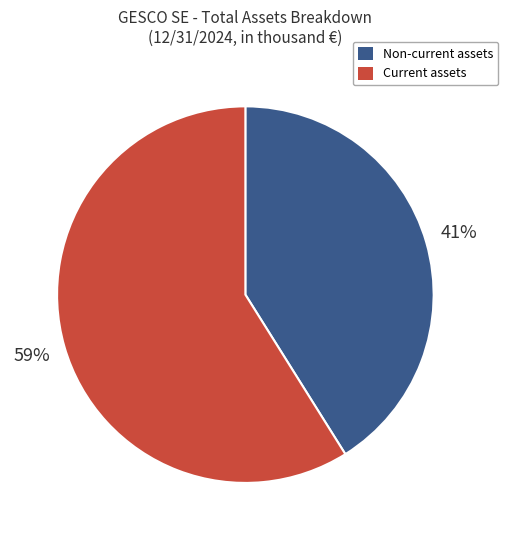

Combined, do Current assets and Non-current assets account for over 50%?

Yes